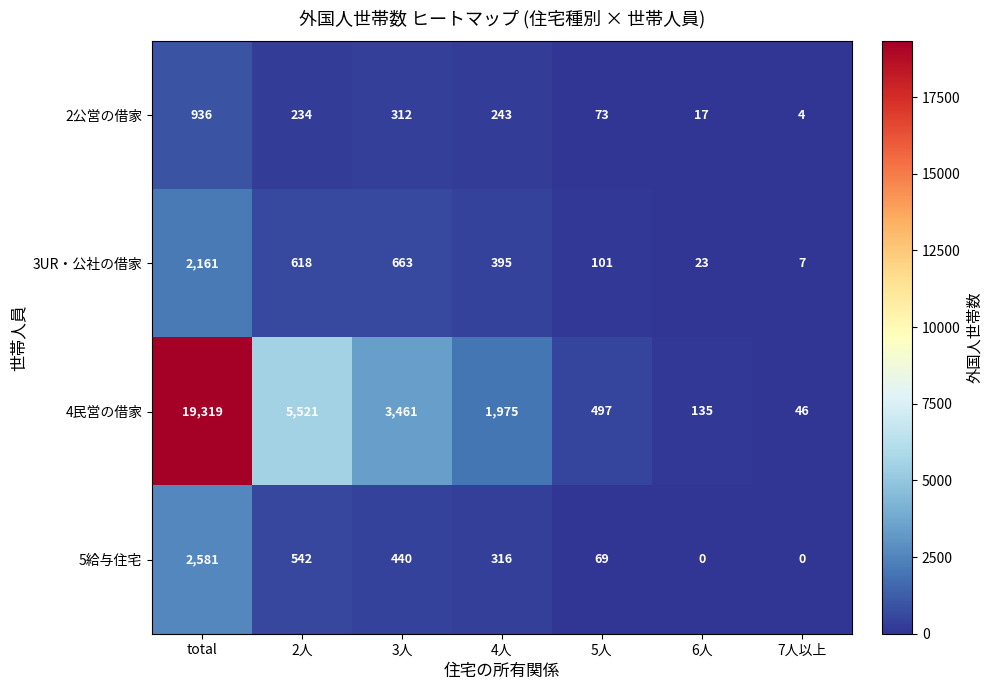

What is the spread (max minus min) of values at 6人?

135